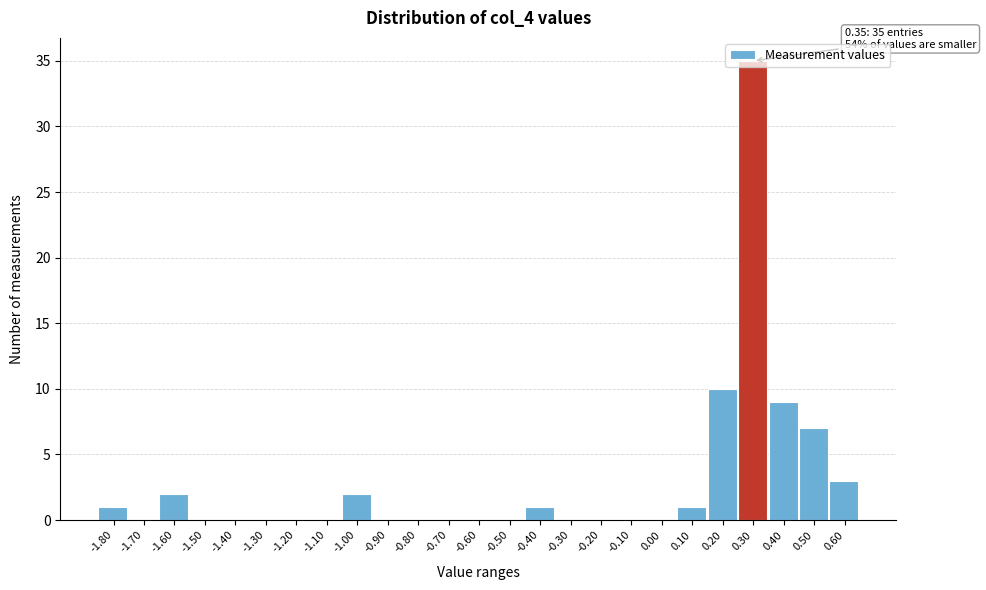

What is the sum of the values at 0.40 and -0.60?

9